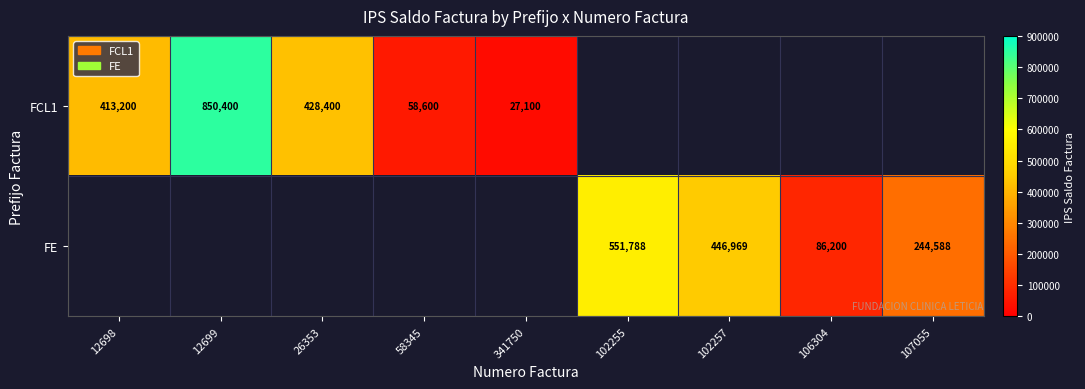

Is the value of FE at 102255 greater than the value of FCL1 at 341750?

Yes